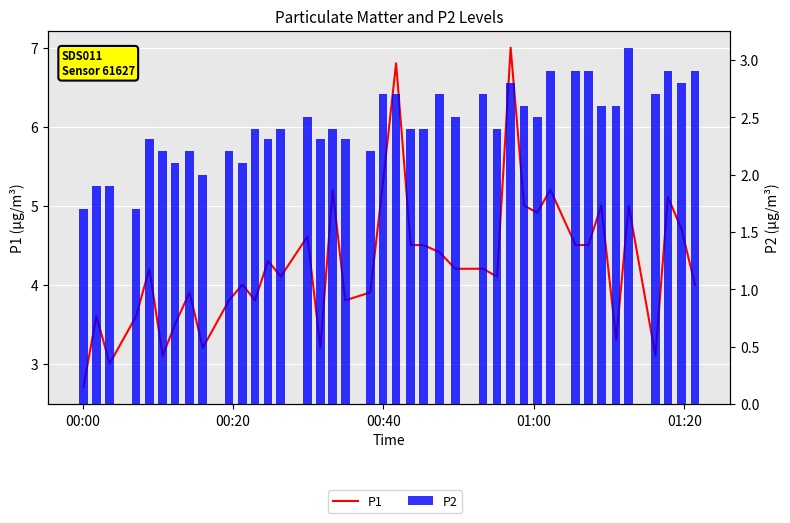

Which category has the lowest value in the P1 series?

00:00